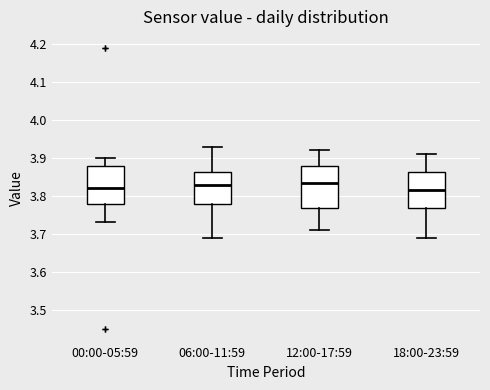

Reading left to right, transcribe this box plot: for each box, give where its median line is, the range the box spans, and where its two whiskers end, as read against the y-axis. The values are not printed on the chart, so give them approximately, as read against the axis.

00:00-05:59: median 3.82, box 3.78 to 3.88, whiskers 3.73 to 3.90
06:00-11:59: median 3.83, box 3.78 to 3.86, whiskers 3.69 to 3.93
12:00-17:59: median 3.84, box 3.77 to 3.88, whiskers 3.71 to 3.92
18:00-23:59: median 3.82, box 3.77 to 3.86, whiskers 3.69 to 3.91